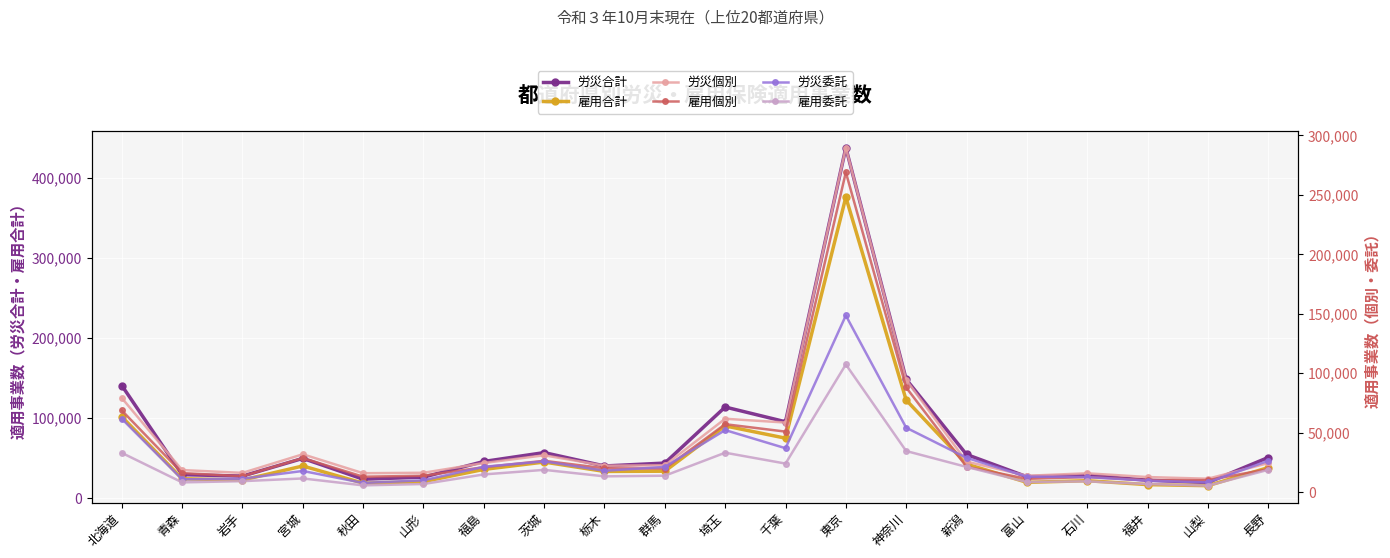

What is the maximum value shown in the chart?

438243